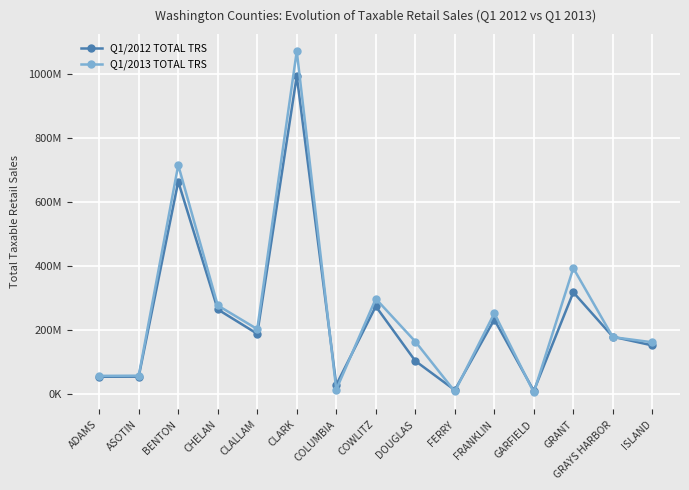

At GRANT, list the series in order from smallest to largest.

Q1/2012 TOTAL TRS, Q1/2013 TOTAL TRS